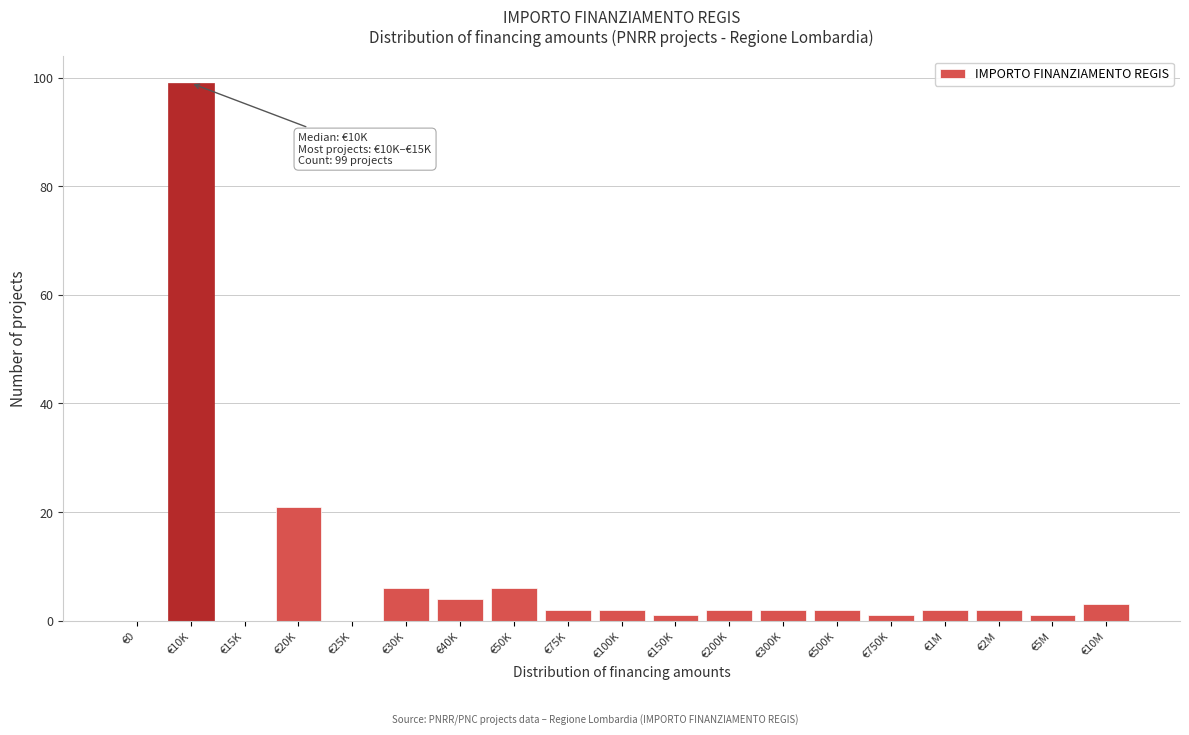

Reading left to right, extract all data points from this chart.

€0=0	€10K=99	€15K=0	€20K=21	€25K=0	€30K=6	€40K=4	€50K=6	€75K=2	€100K=2	€150K=1	€200K=2	€300K=2	€500K=2	€750K=1	€1M=2	€2M=2	€5M=1	€10M=3